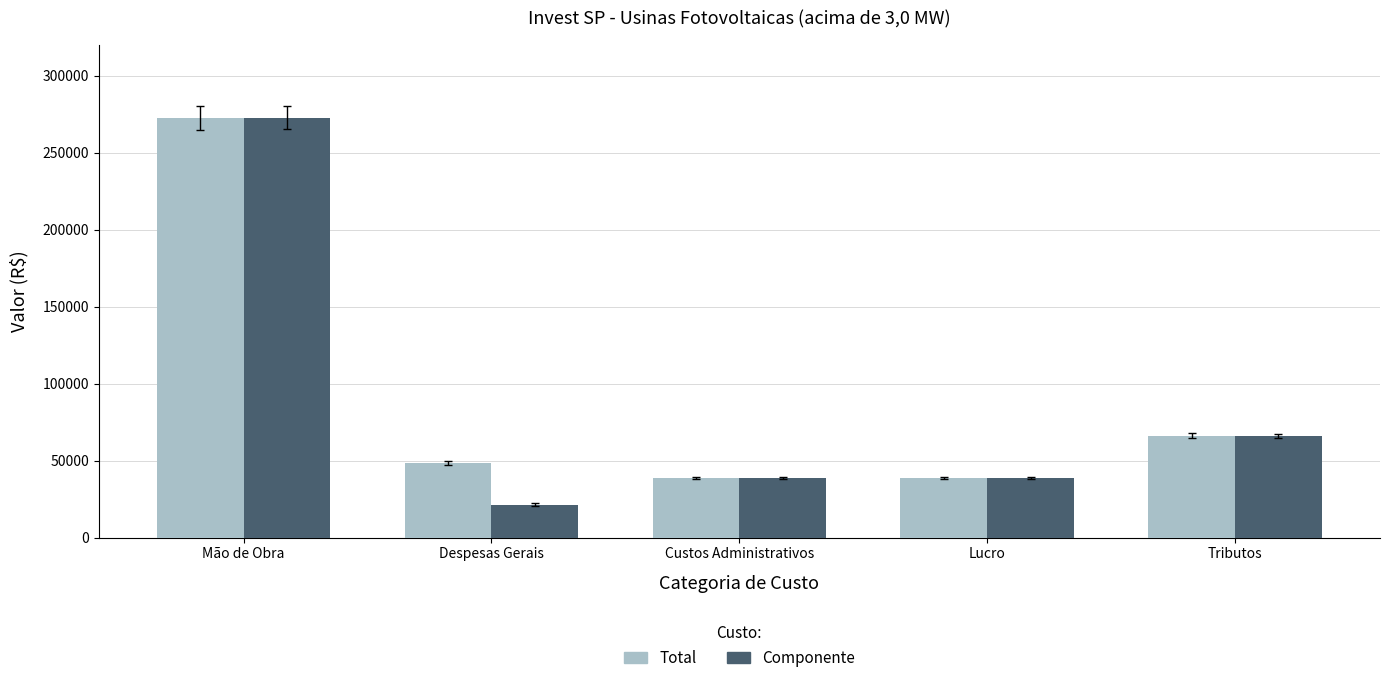

At how many categories does at least one series exceed 260823?

1